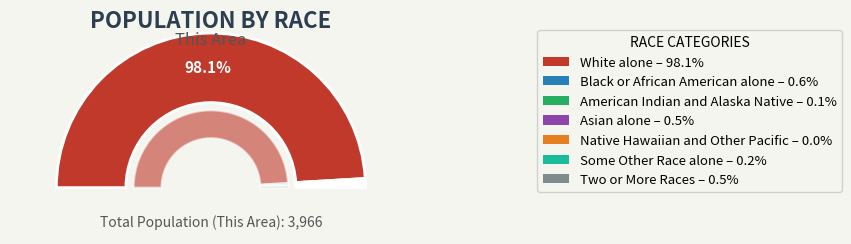

To the nearest percent, what is the average slice percentage?

14%